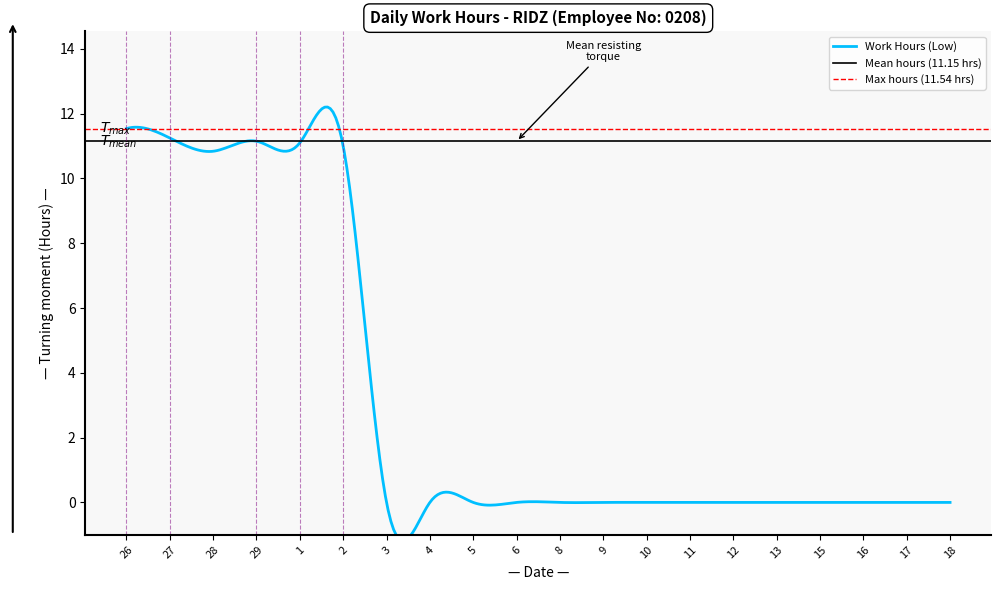

Reading left to right, extract all data points from this chart.

26=11.5	27=11.2	28=10.8	29=11.2	1=11.1	2=11.0	3=0.0	4=0.0	5=0.0	6=0.0	8=0.0	9=0.0	10=0.0	11=0.0	12=0.0	13=0.0	15=0.0	16=0.0	17=0.0	18=0.0